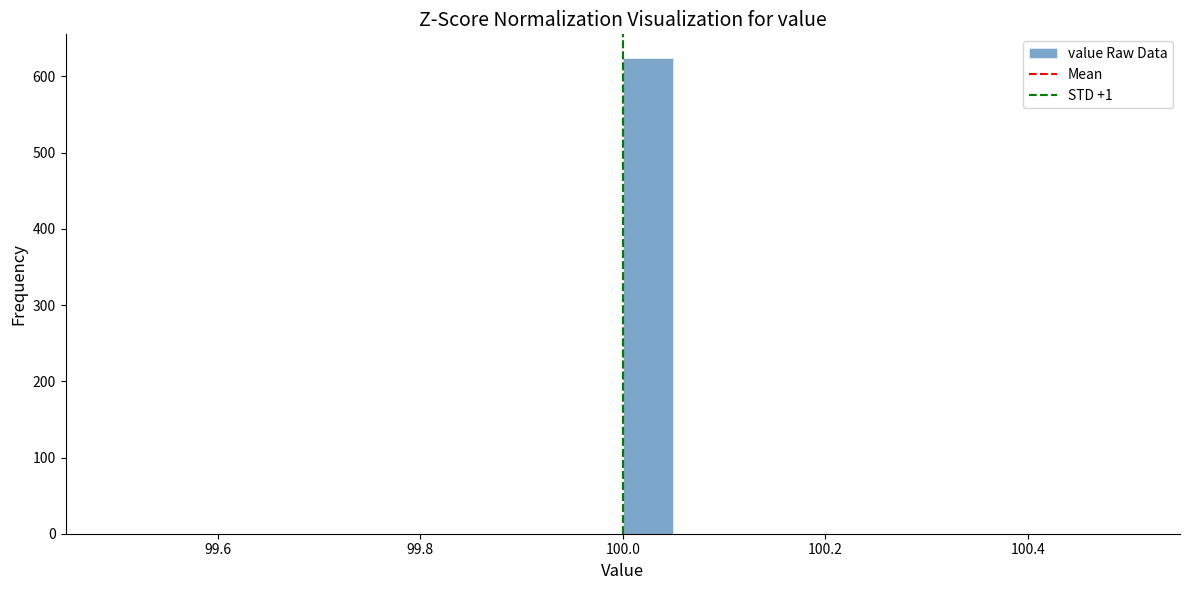

Read against the x-axis, roughly where is the centre of the tallest bar?

100.02